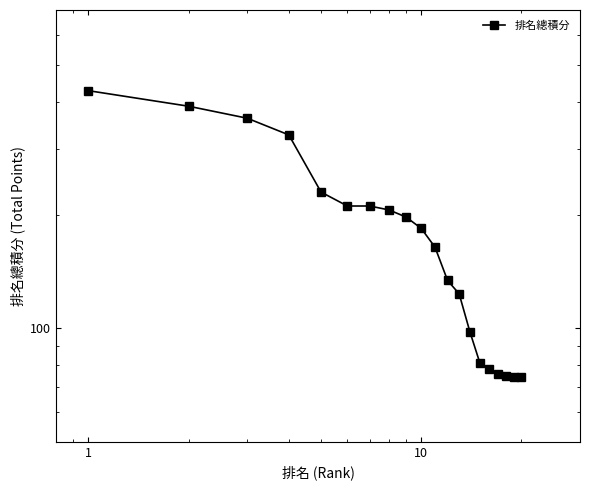

The chart shows a value of 36.0 at 16. True or false?

False